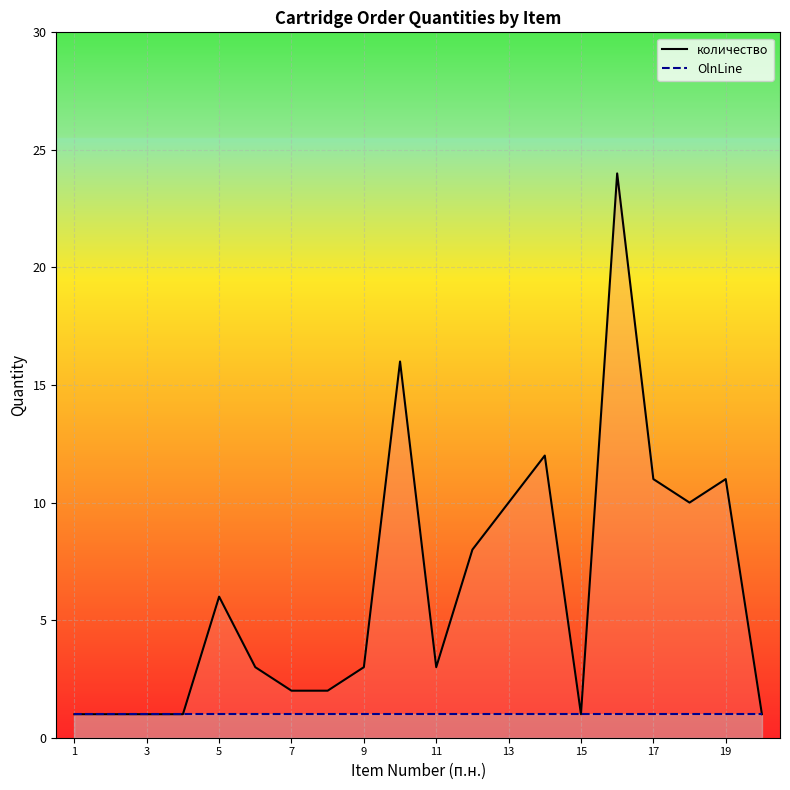

How many lines are shown in the chart?

2